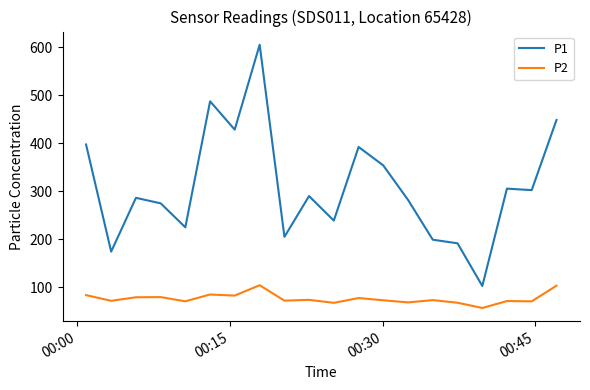

In P2, how many points are higher than both neighbors (excluding endpoints)?

7